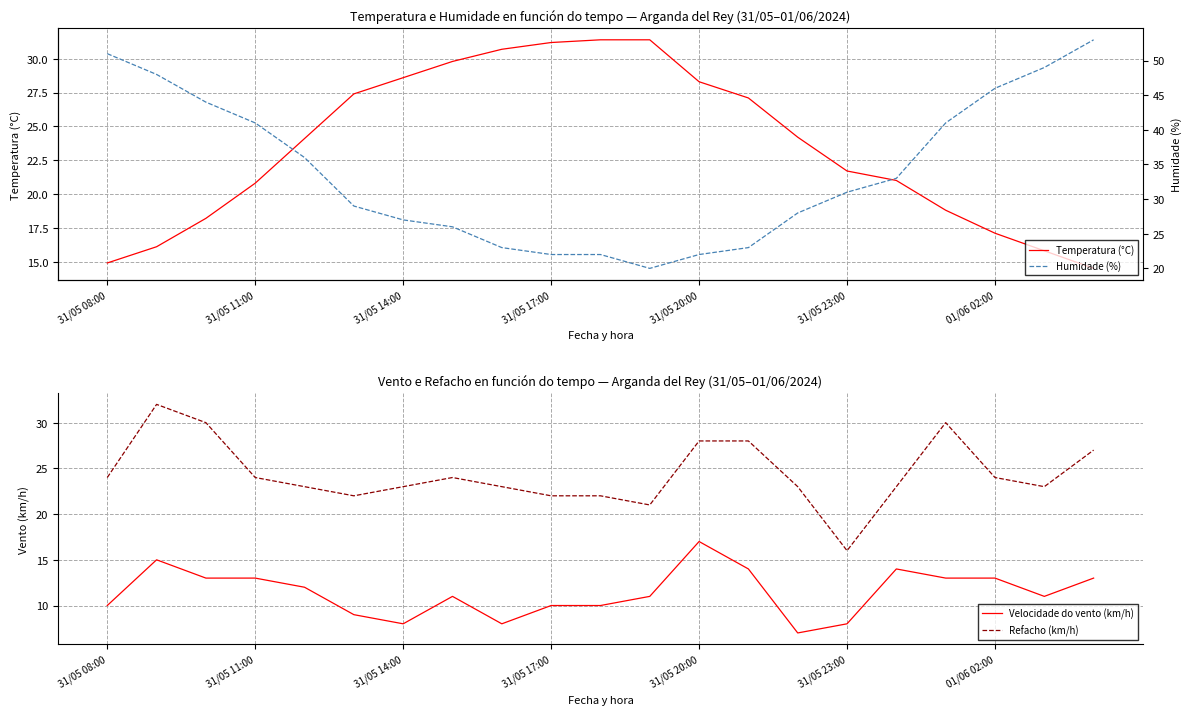

What is the total value across all series at 13?

92.1